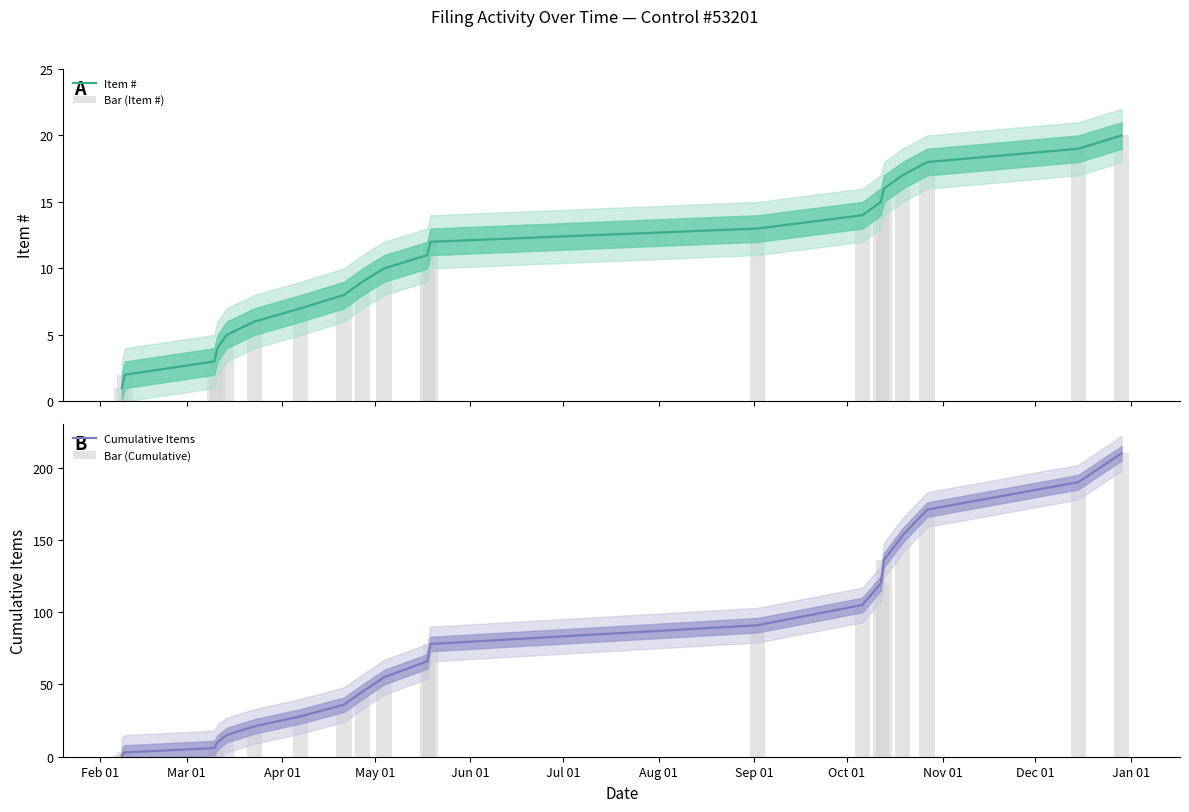

Rank the series at Sep 01 from highest to lowest value.

Cumulative Items, Bar (Cumulative), Item #, Bar (Item #)